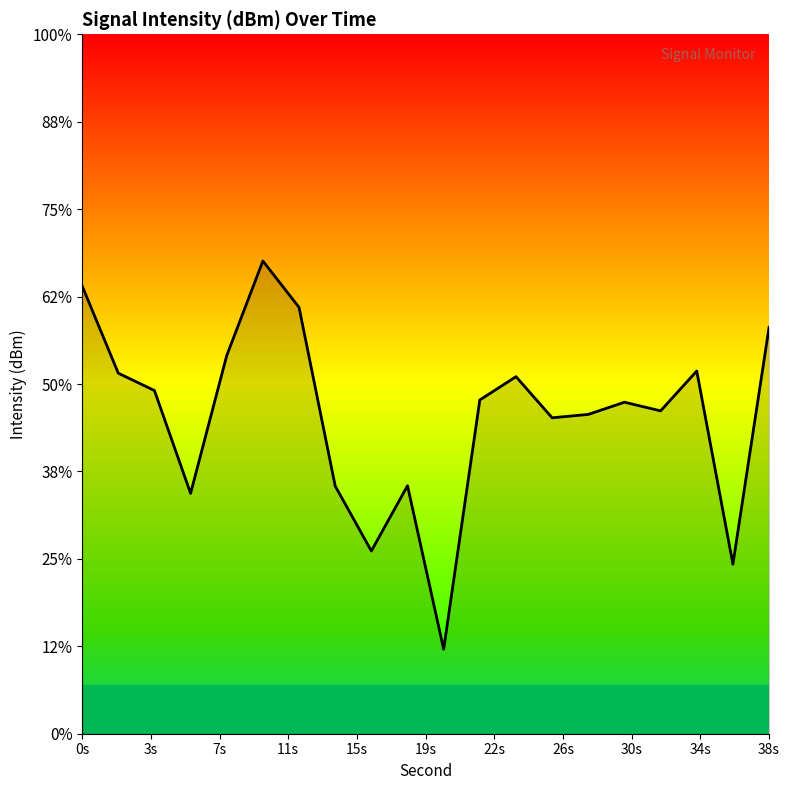

How many values are below -130?

12